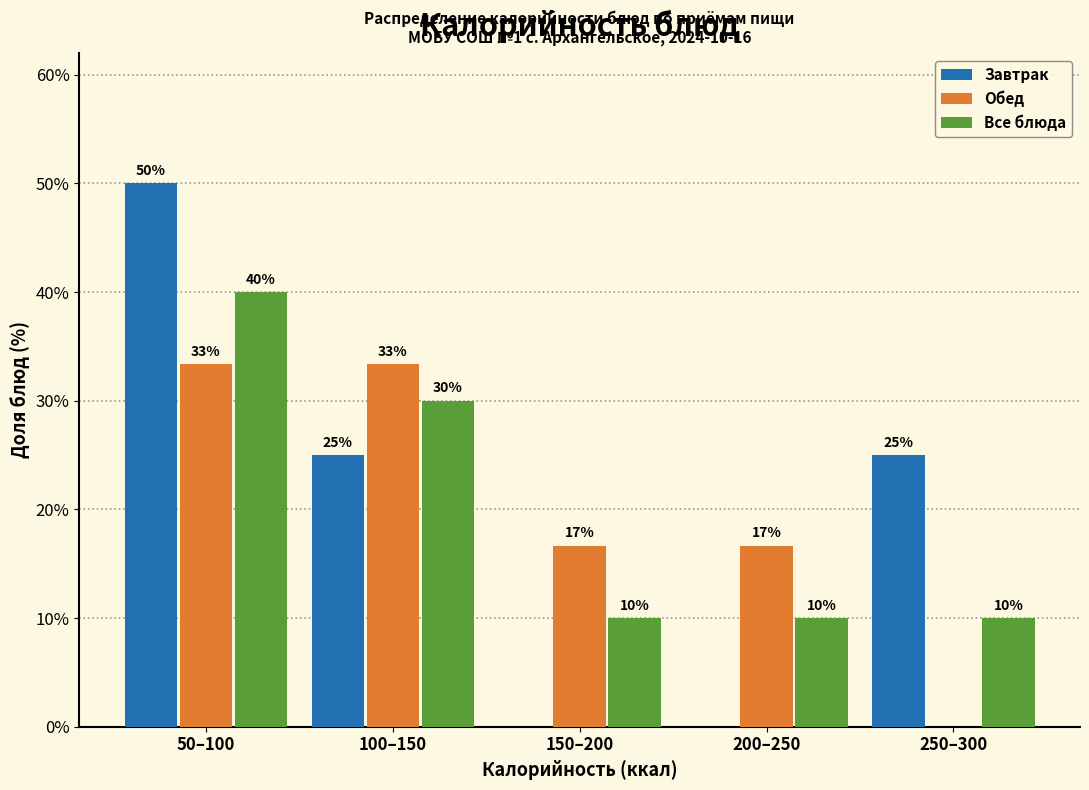

The Все блюда series shows 3.9 at 150–200. True or false?

False